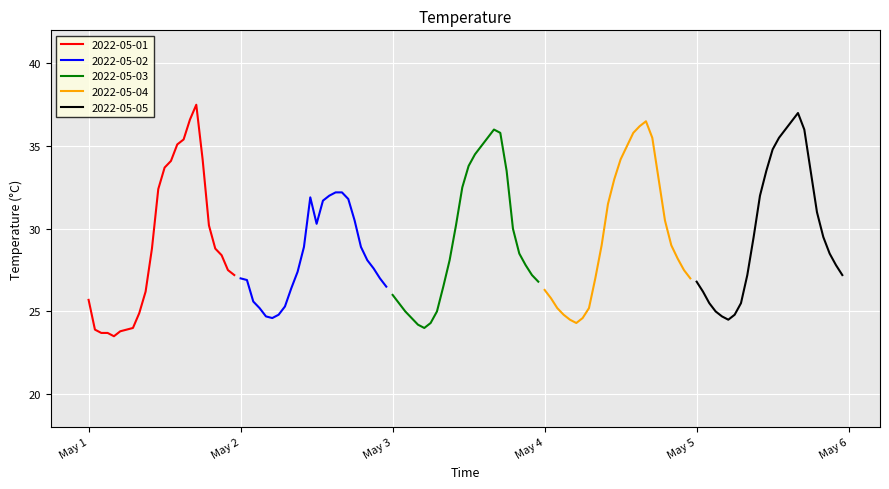

Which series has the largest total across all categories?

2022-05-05